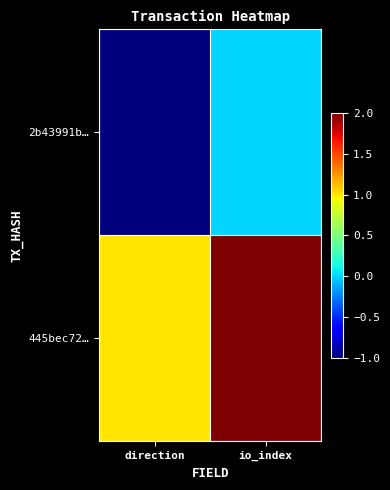

Between io_index and direction, which is larger?

io_index